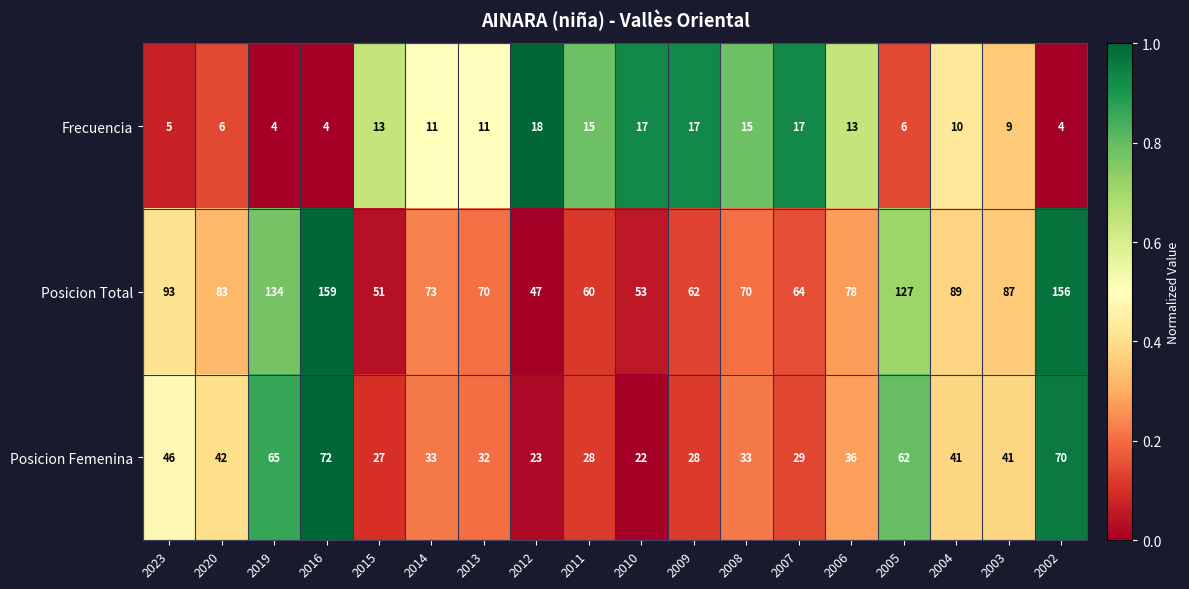

Rank the series by their maximum value, from lowest to highest.

Frecuencia, Posicion Femenina, Posicion Total